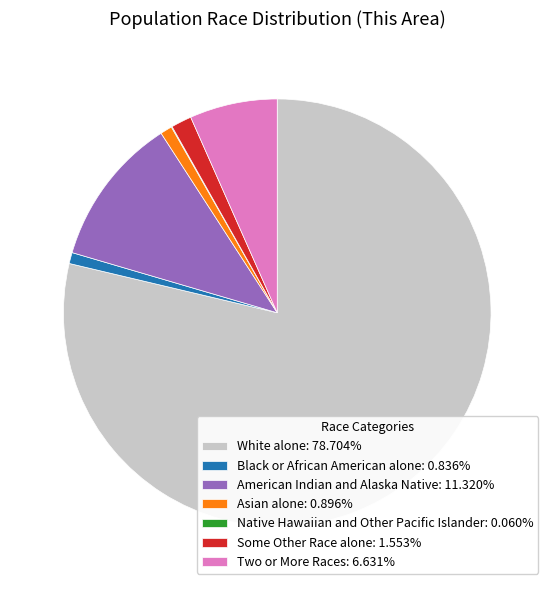

What is the ratio of the value at American Indian and Alaska Native to the value at Two or More Races?

1.7